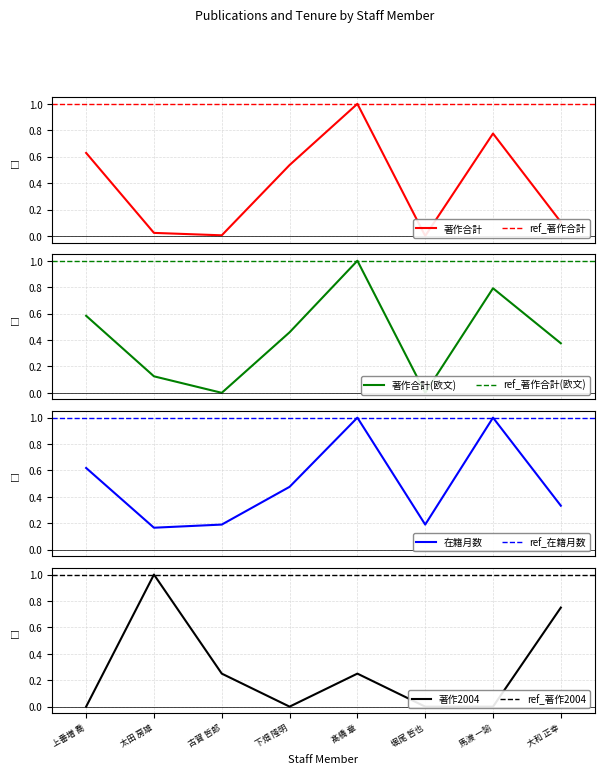

Which series has the largest range (max minus min)?

著作合計